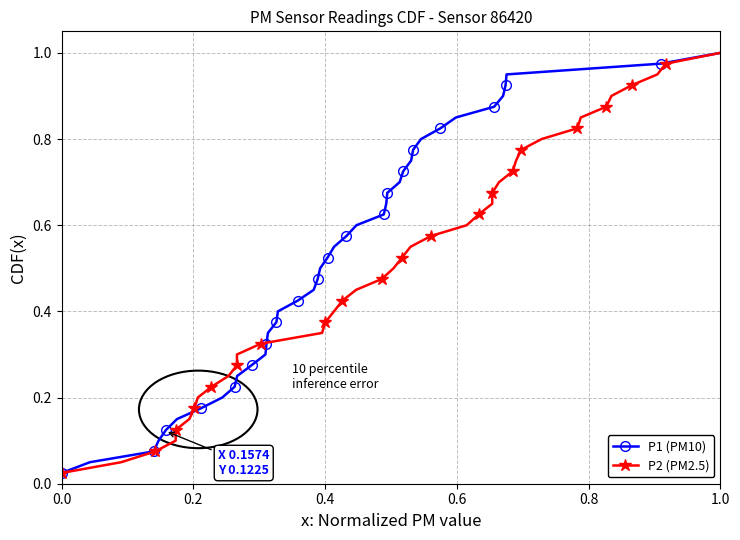

True or false: P1 (PM10) has more than 1 points higher than both neighbors.

False